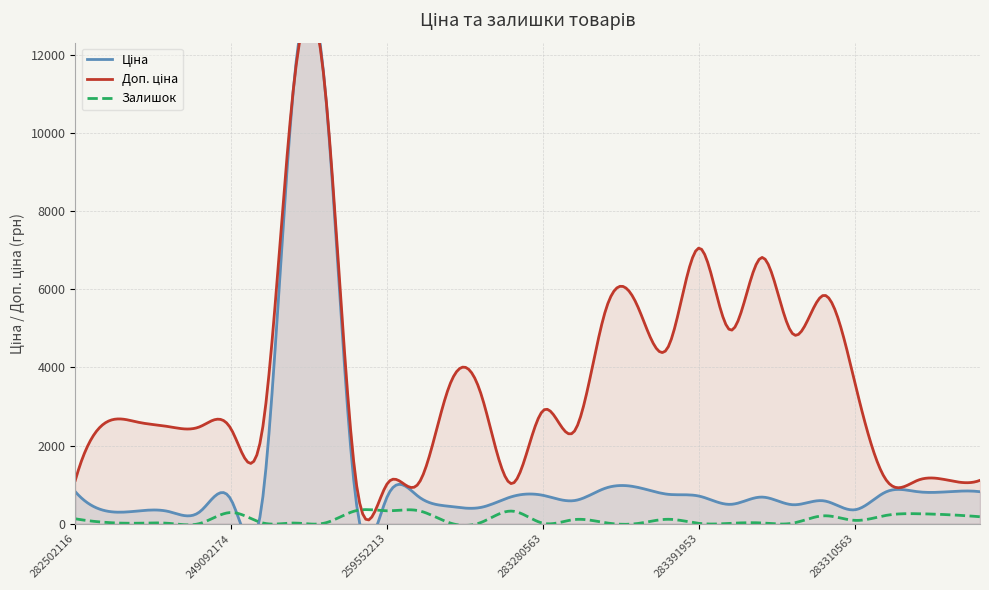

What is the sum of all Залишок values?

33224.0